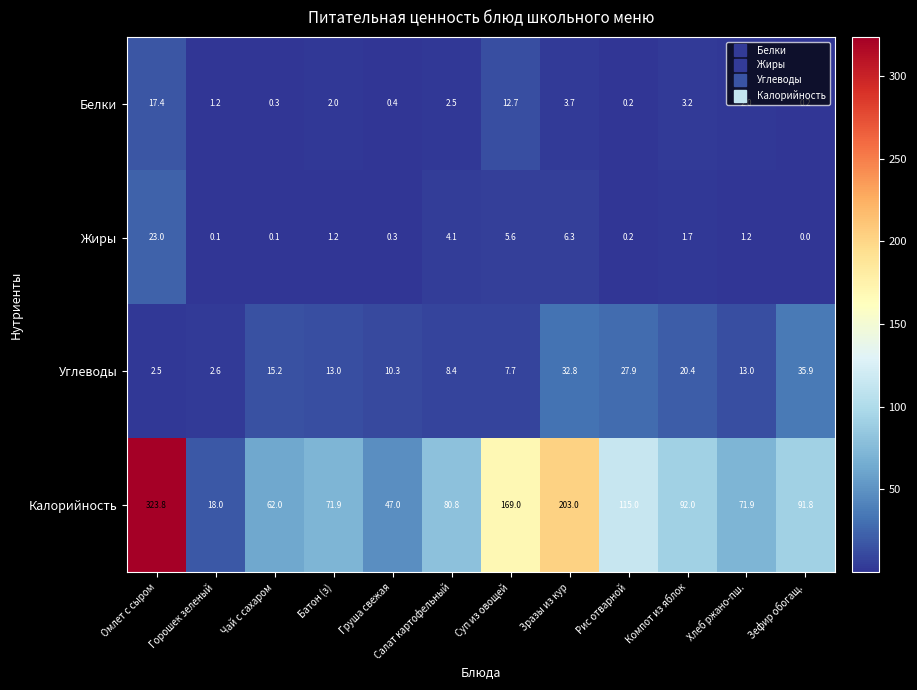

How many data points does each series have?

12